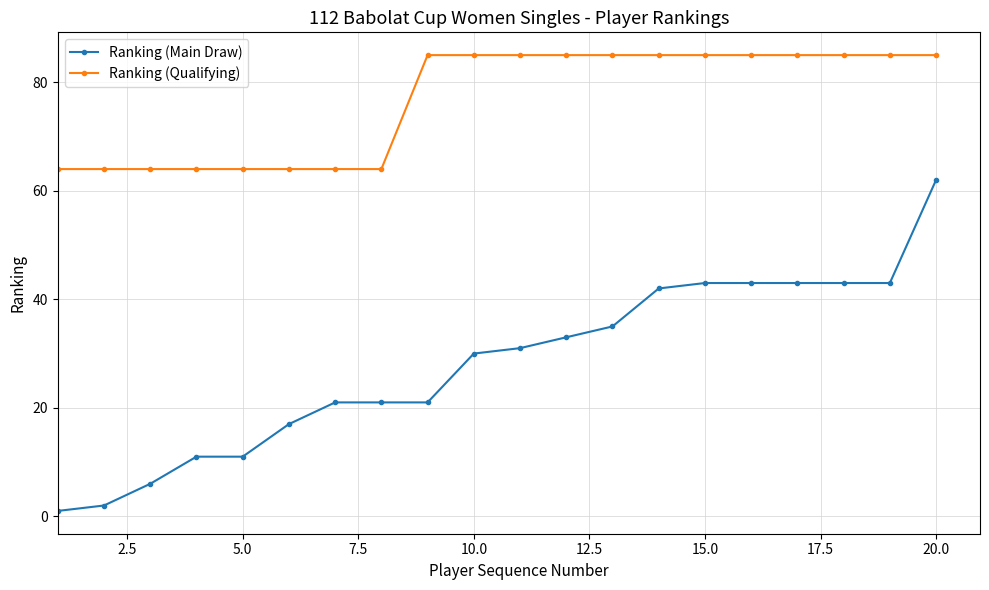

How many series are shown in this chart?

2